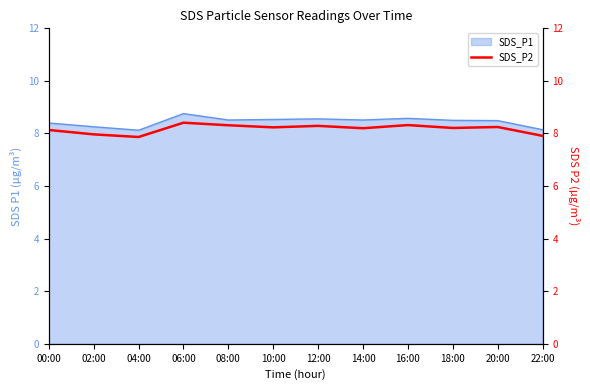

At which category does the data reach its first local valley?

04:00